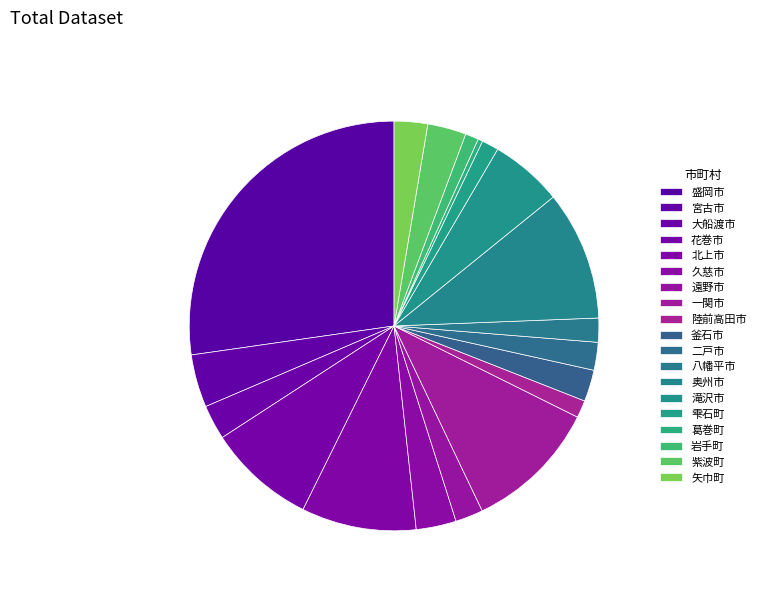

Count the number of slices in the pie.

19